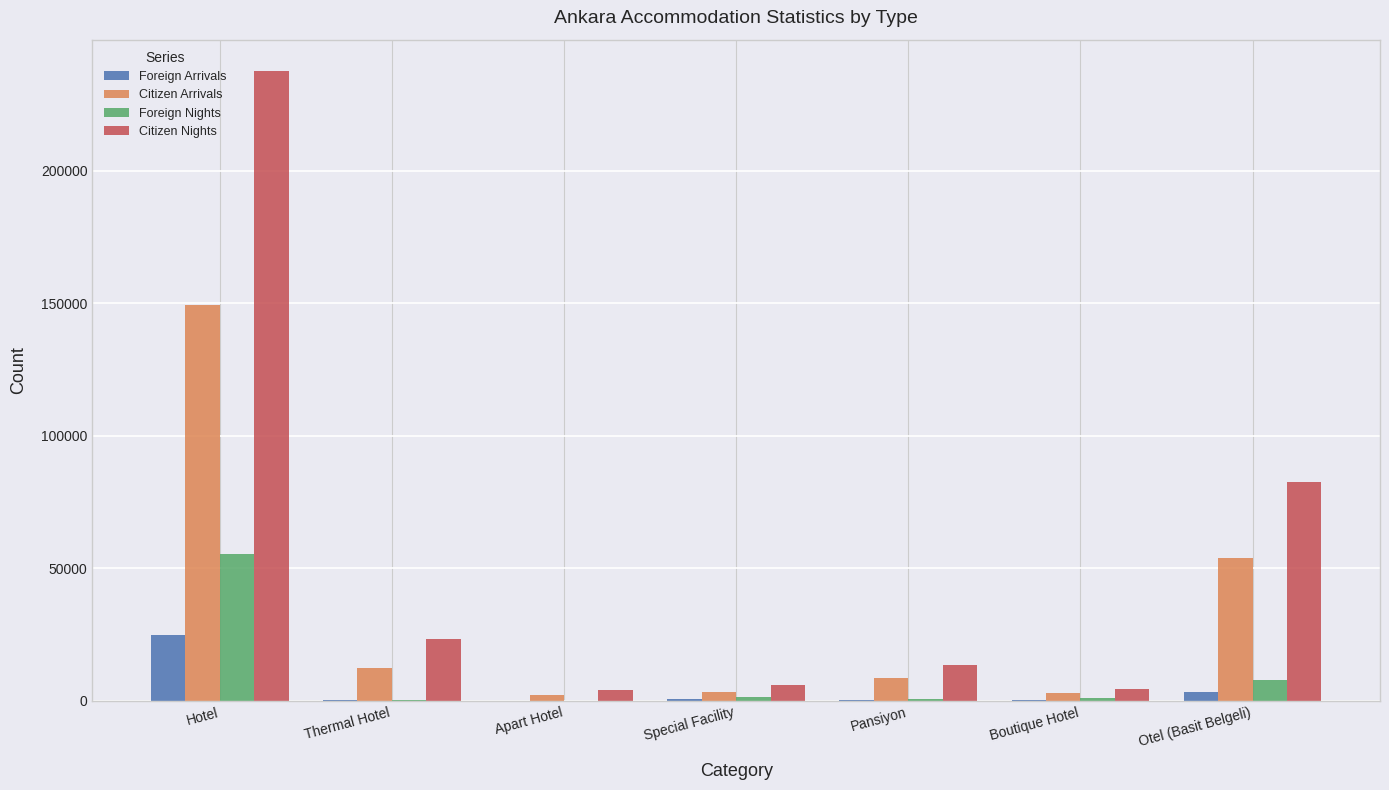

Count the number of categories in the chart.

7